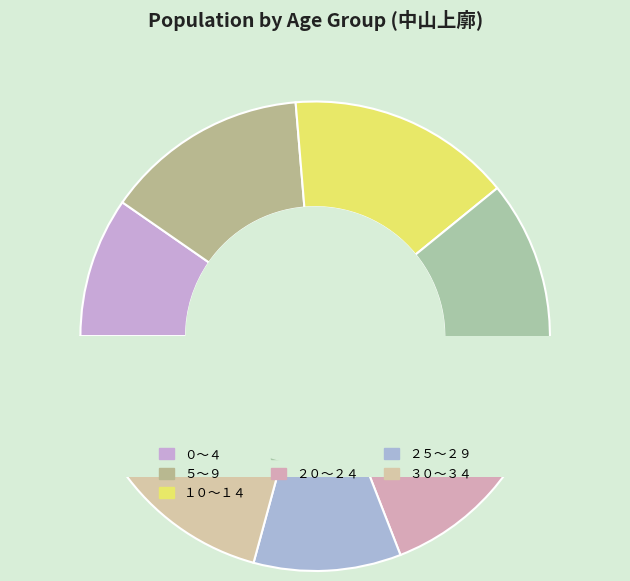

To the nearest percent, what is the difference between the largest and smallest slice percentages?

11%